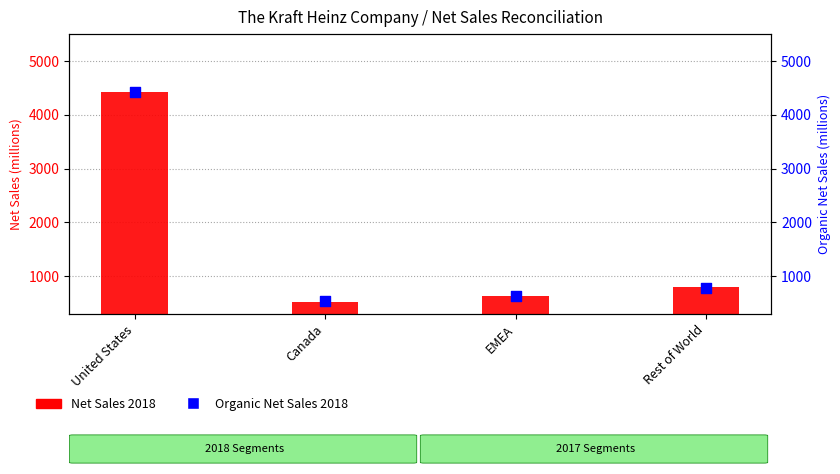

Which series contains the lowest Y value?

Net Sales 2018